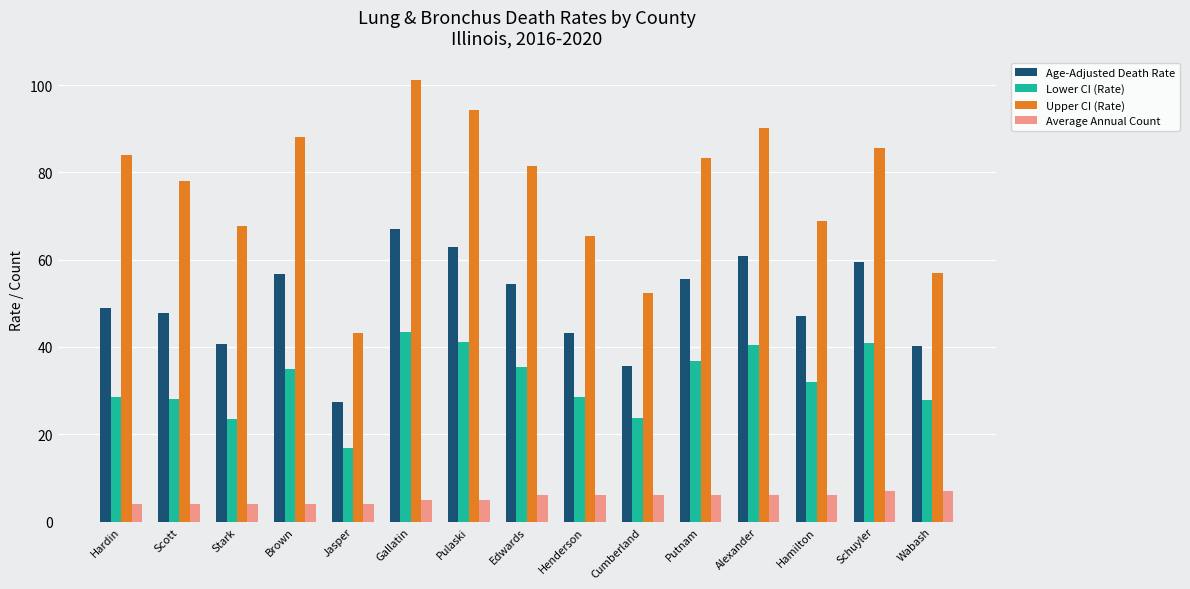

What value does the Lower CI (Rate) series have at Pulaski?

41.2